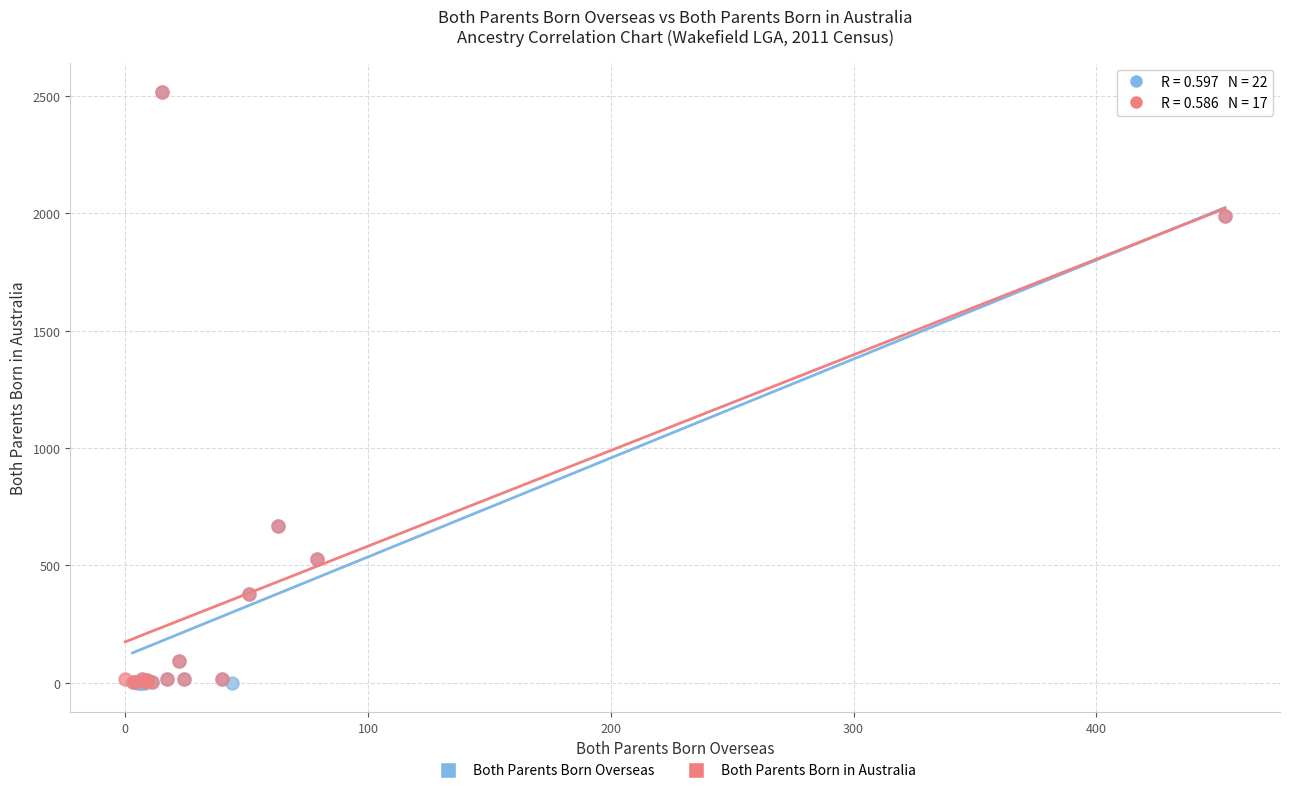

Which series has the widest spread of Y values?

Both Parents Born Overseas